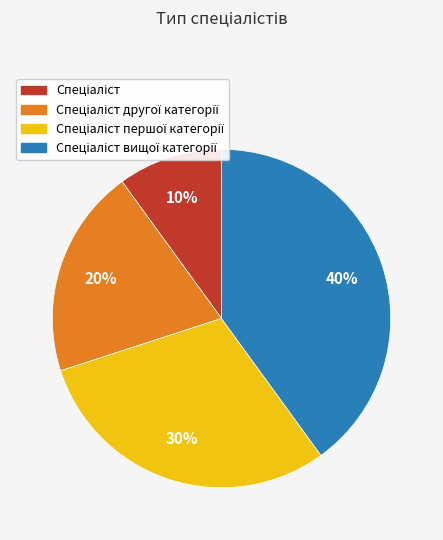

To the nearest percent, what is the average slice percentage?

25%